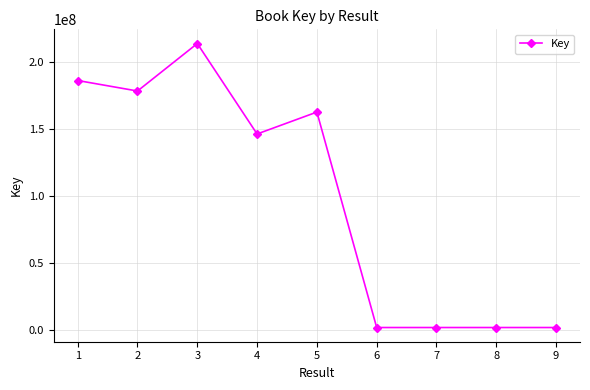

Does the chart have visible grid lines?

Yes